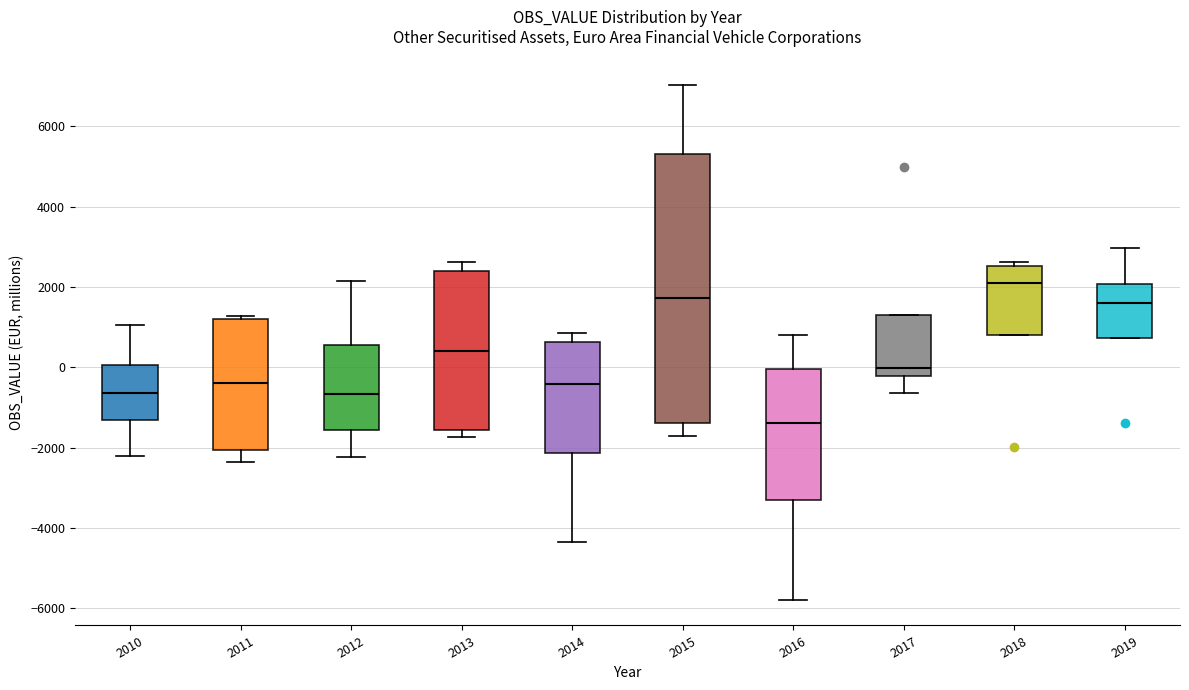

Reading left to right, transcribe this box plot: for each box, give where its median line is, the range the box spans, and where its two whiskers end, as read against the y-axis. The values are not printed on the chart, so give them approximately, as read against the axis.

2010: median -600, box -1400 to 0, whiskers -2200 to 1000
2011: median -400, box -2000 to 1200, whiskers -2400 to 1200
2012: median -600, box -1600 to 600, whiskers -2200 to 2200
2013: median 400, box -1600 to 2400, whiskers -1800 to 2600
2014: median -400, box -2200 to 600, whiskers -4400 to 800
2015: median 1800, box -1400 to 5400, whiskers -1800 to 7000
2016: median -1400, box -3200 to 0, whiskers -5800 to 800
2017: median 0, box -200 to 1400, whiskers -600 to 1400
2018: median 2200, box 800 to 2600, whiskers 800 to 2600 (just above the box's upper edge)
2019: median 1600, box 800 to 2000, whiskers 800 to 3000